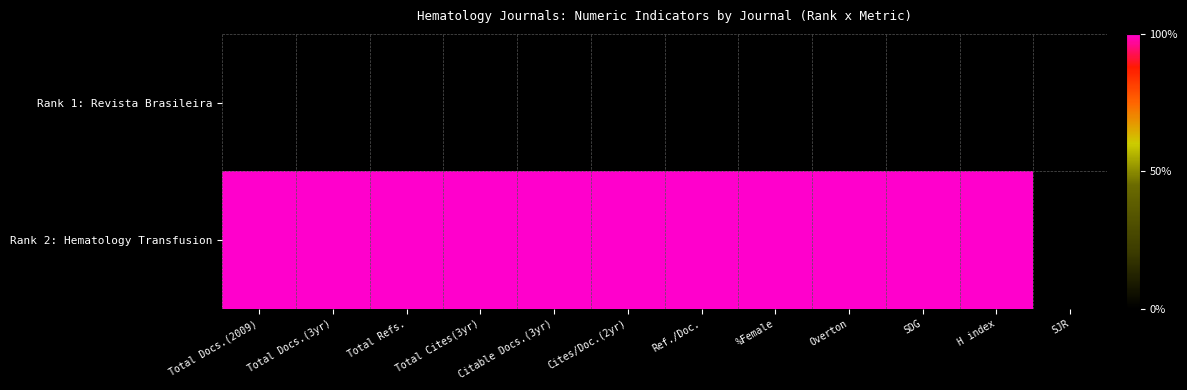

Reading left to right, list all the values displayed in this chart.

Rank 1: Revista Brasileira: Total Docs.(2009)=0	Total Docs.(3yr)=0	Total Refs.=0	Total Cites(3yr)=0	Citable Docs.(3yr)=0	Cites/Doc.(2yr)=0	Ref./Doc.=0	%Female=0	Overton=0	SDG=0	H index=0	SJR=0
Rank 2: Hematology Transfusion: Total Docs.(2009)=1	Total Docs.(3yr)=1	Total Refs.=1	Total Cites(3yr)=1	Citable Docs.(3yr)=1	Cites/Doc.(2yr)=1	Ref./Doc.=1	%Female=1	Overton=1	SDG=1	H index=1	SJR=0